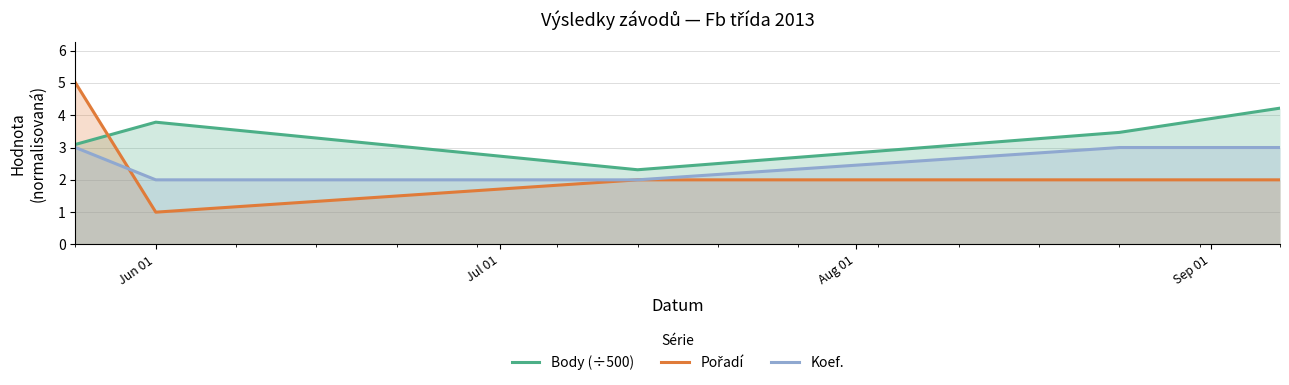

What is the maximum value shown in the chart?

5.0